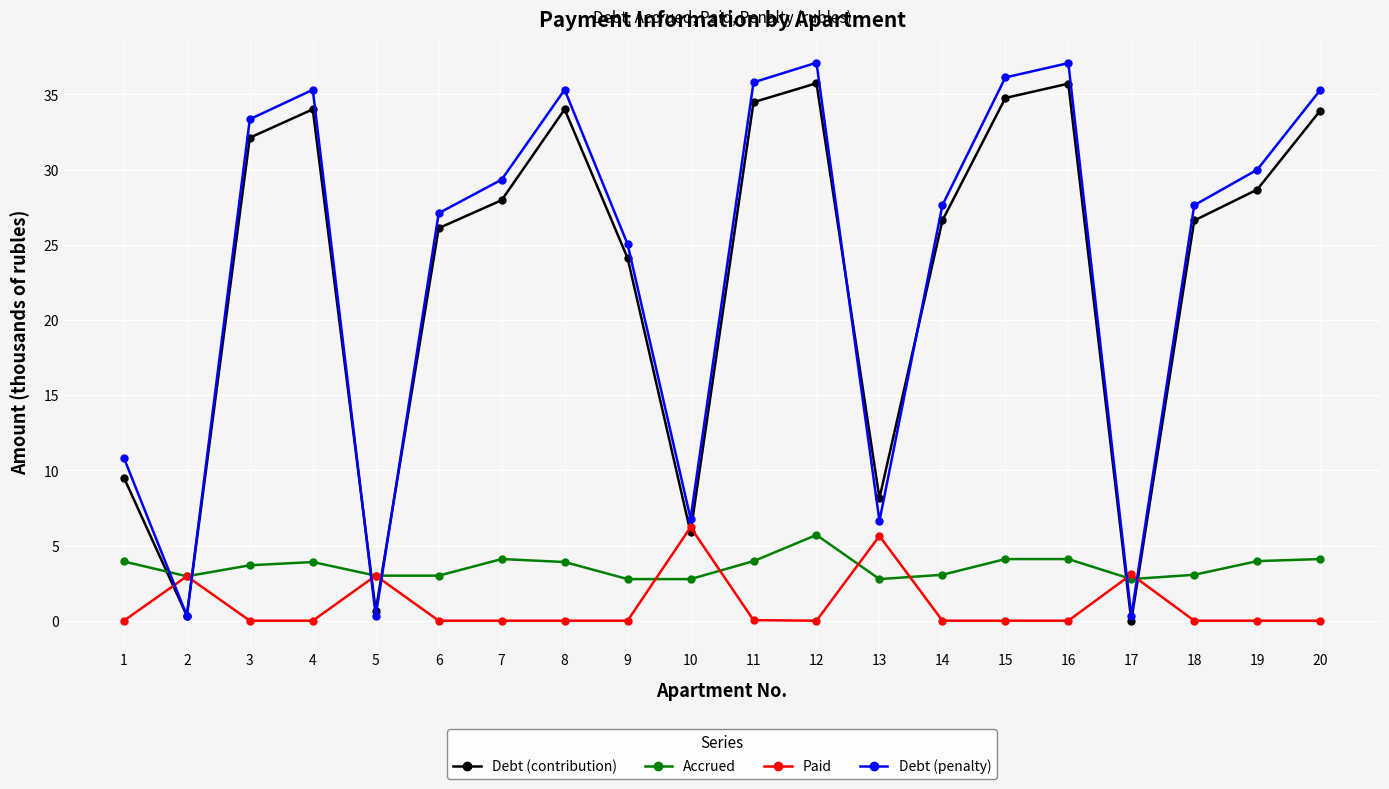

What are all the series names shown in the legend?

Debt (contribution), Accrued, Paid, Debt (penalty)